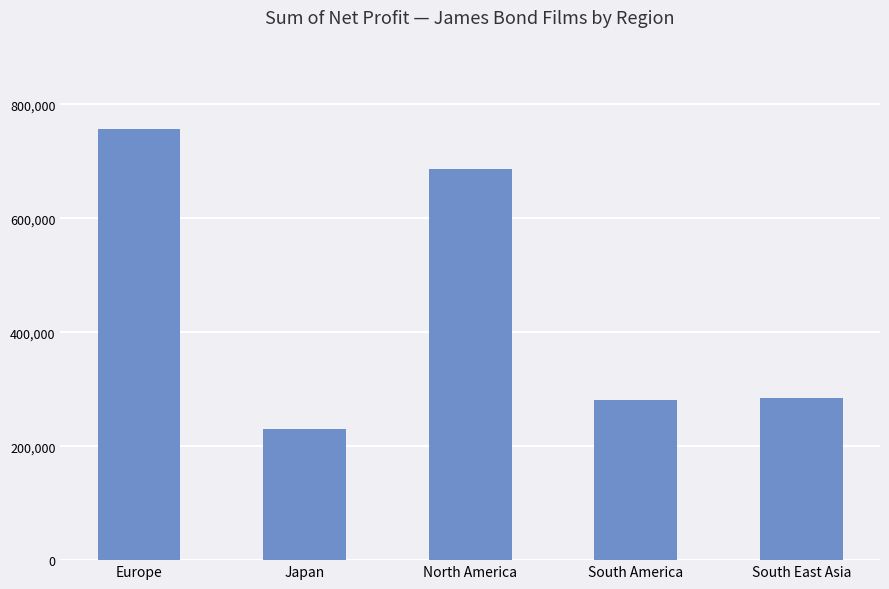

What is the sum of all values?

2237804.9